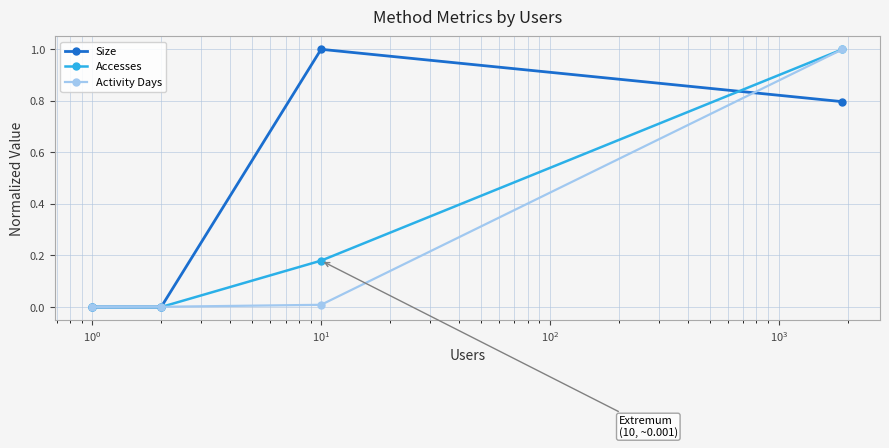

List the series in order of their overall mean, highest first.

Size, Accesses, Activity Days